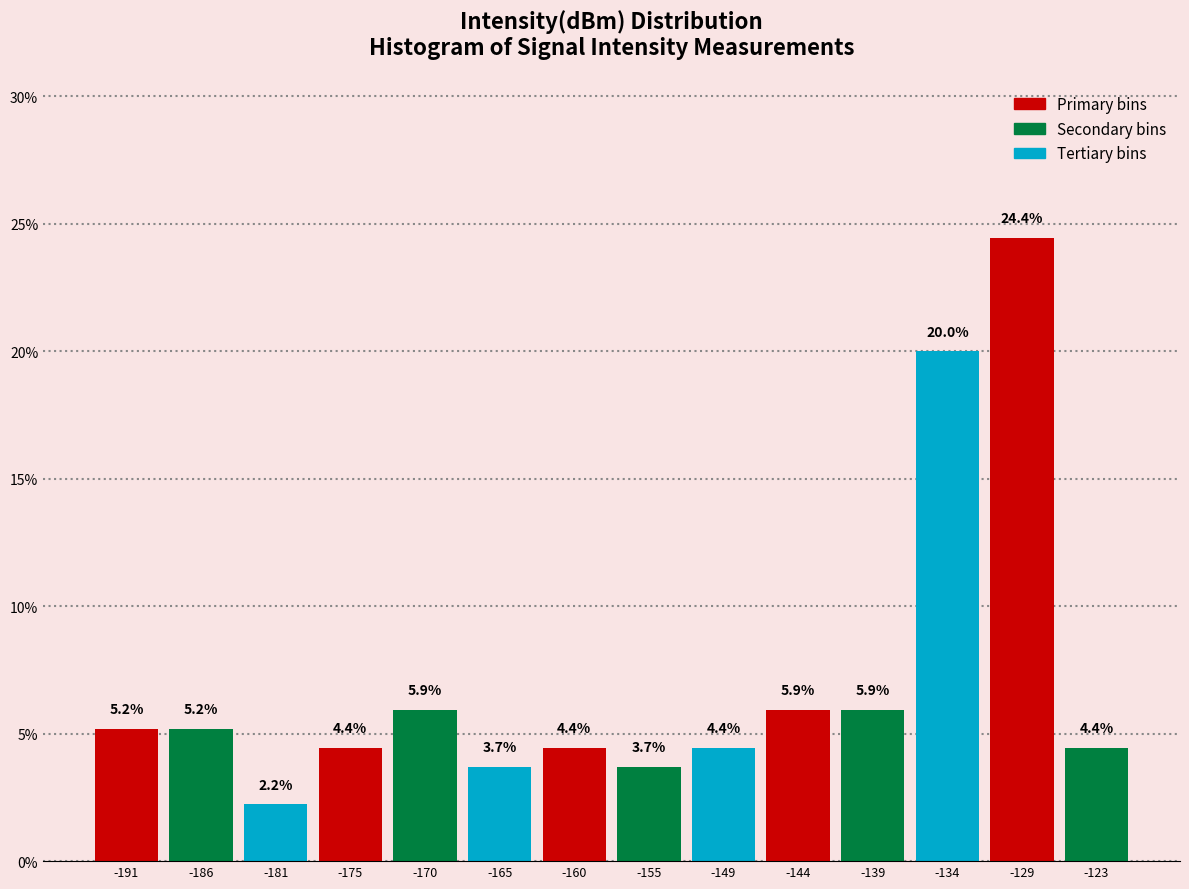

Reading left to right, list every bar in this chart as the range it spans on the x-axis followed by its height. The bar edges are not printed on the chart, so give them approximately, as read against the axis.

-194 to -188: 5.2
-188 to -183: 5.2
-183 to -178: 2.2
-178 to -173: 4.4
-173 to -168: 5.9
-168 to -162: 3.7
-162 to -157: 4.4
-157 to -152: 3.7
-152 to -147: 4.4
-147 to -142: 5.9
-142 to -136: 5.9
-136 to -131: 20.0
-131 to -126: 24.4
-126 to -121: 4.4